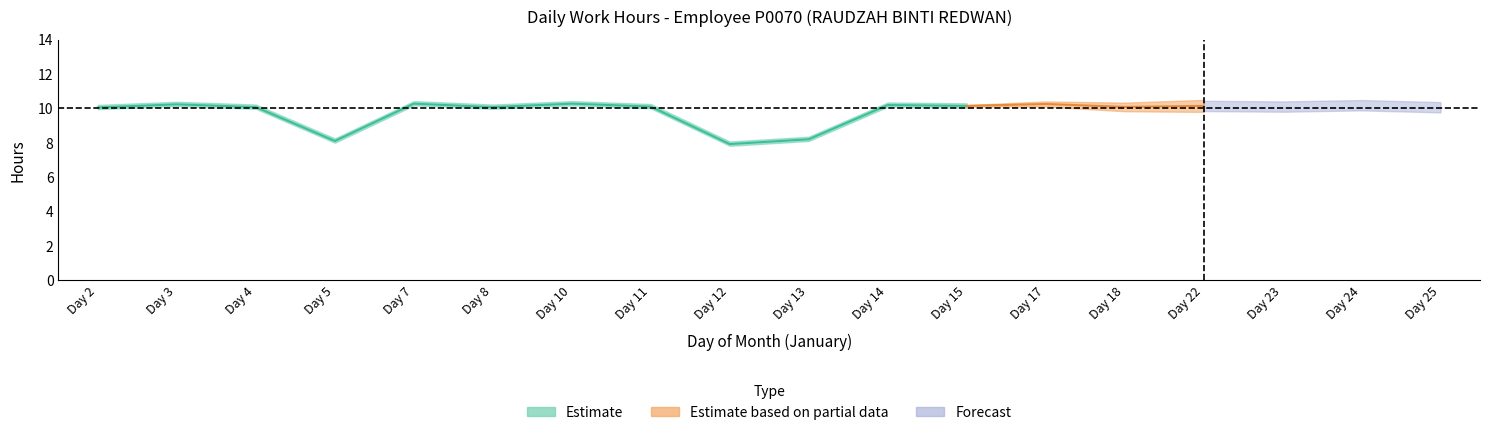

Does the chart display data point markers on the line(s)?

No